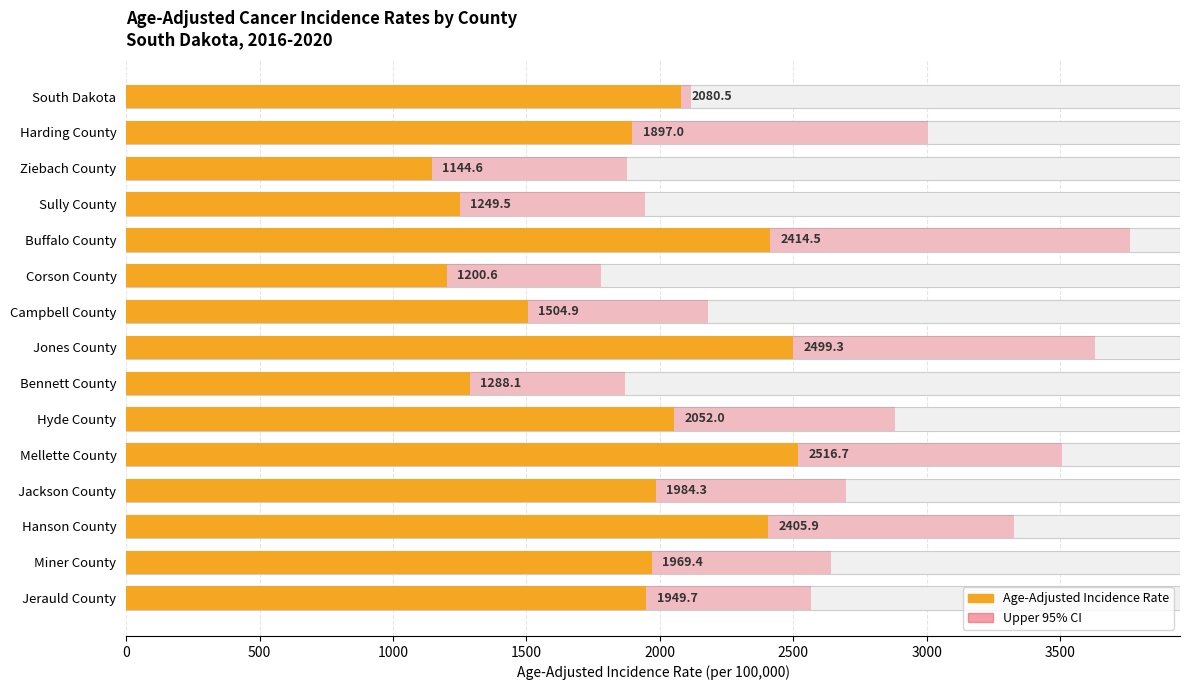

How many bars are there in each group?

2